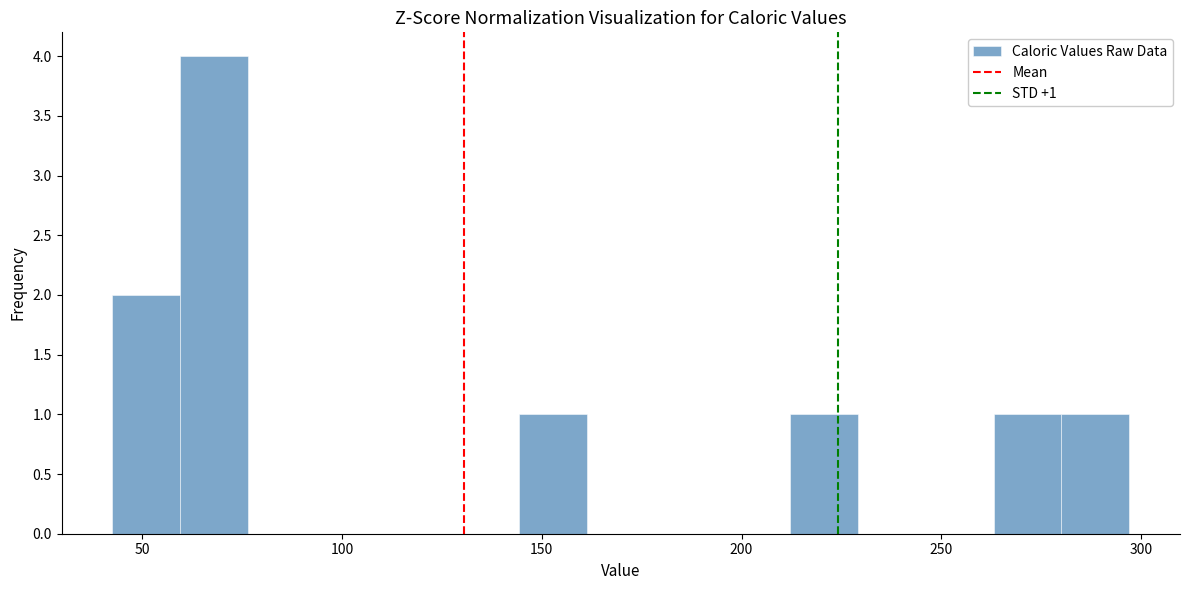

Around what value on the x-axis is the tallest bar? Give the approximate position of its centre, as read against the axis.

70